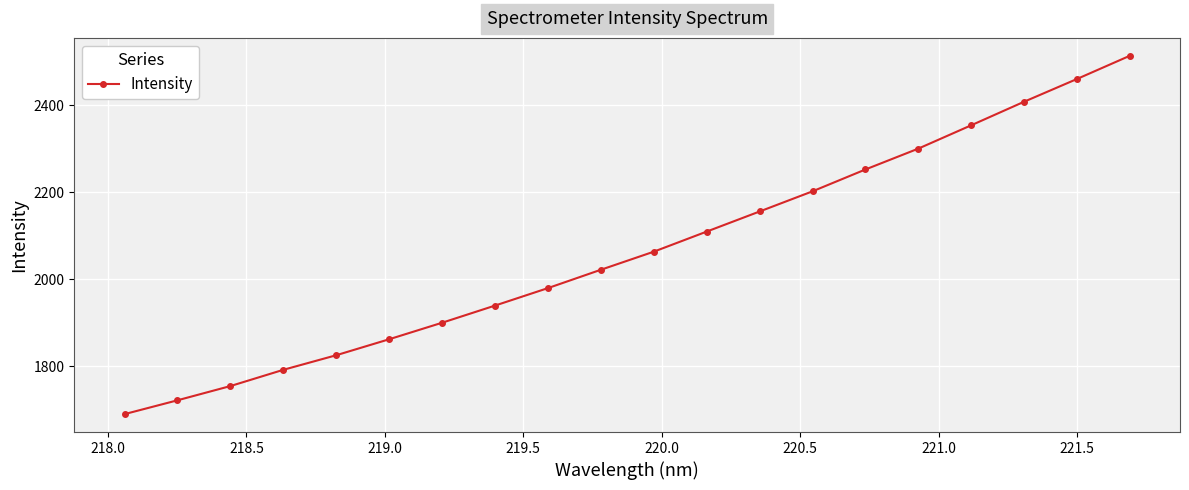

What is the value of the 6th point from the left?

1861.8